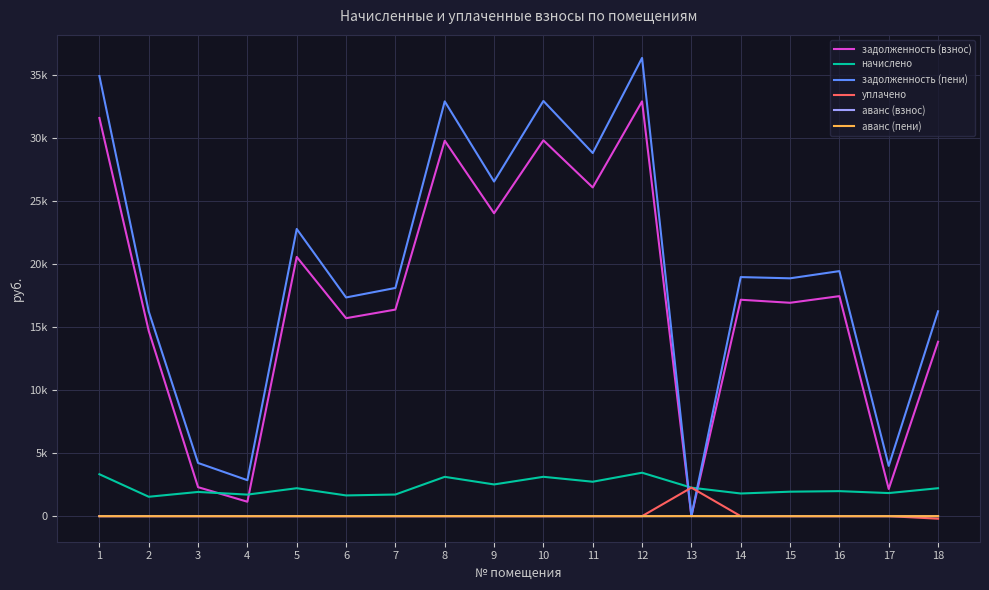

What value does the задолженность (взнос) series have at 4?

1143.3